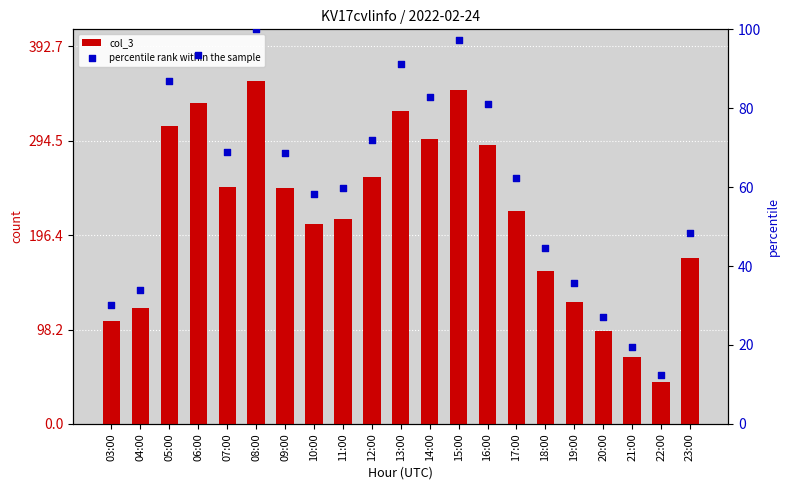

Which series contains the highest Y value?

col_3